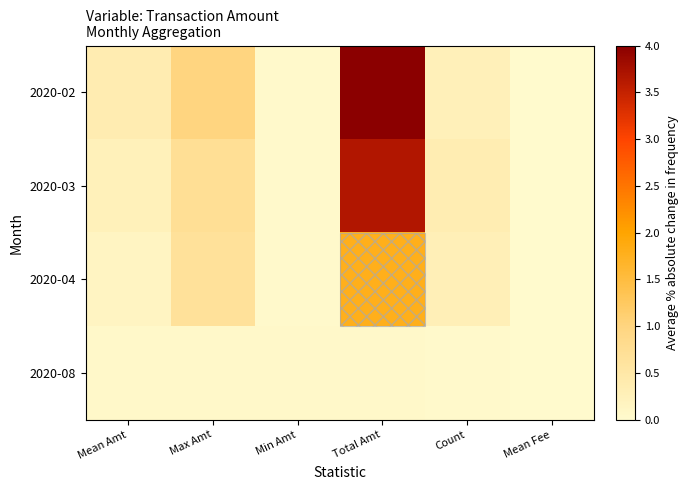

At which category does the chart reach its minimum across all series?

Mean Fee